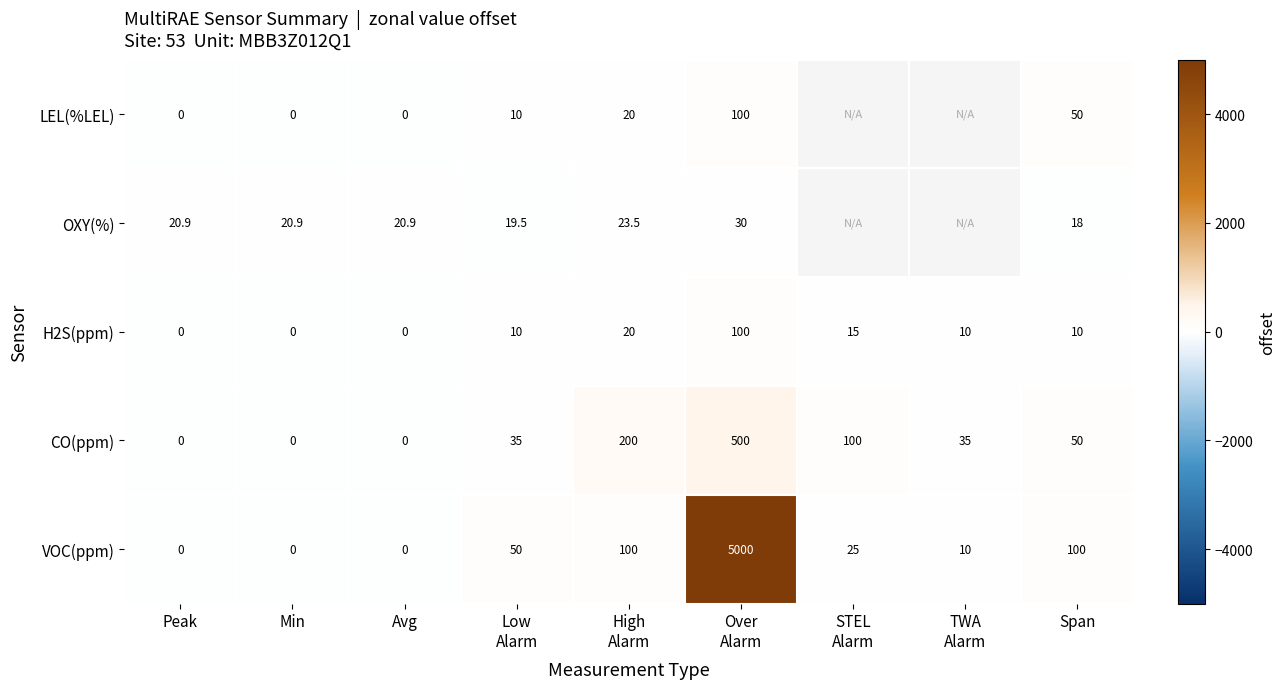

What is the smallest value displayed?

-1.0